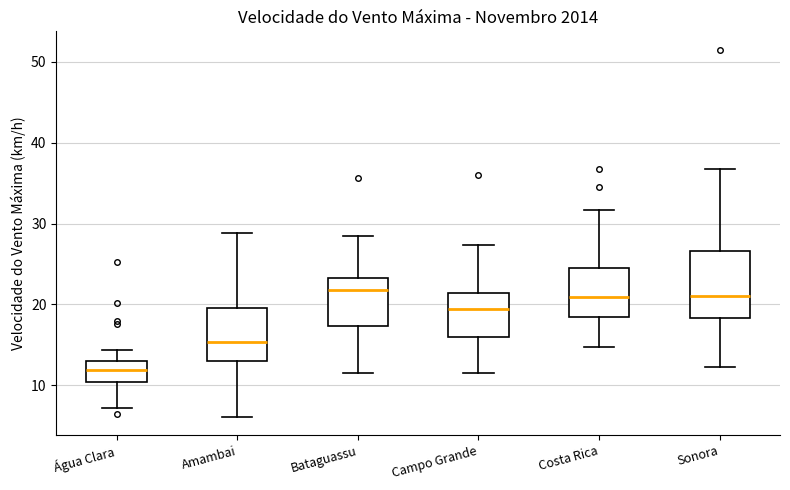

Where does the upper whisker of the box for Campo Grande end on the y-axis? The values are not printed on the chart, so give them approximately, as read against the axis.

27